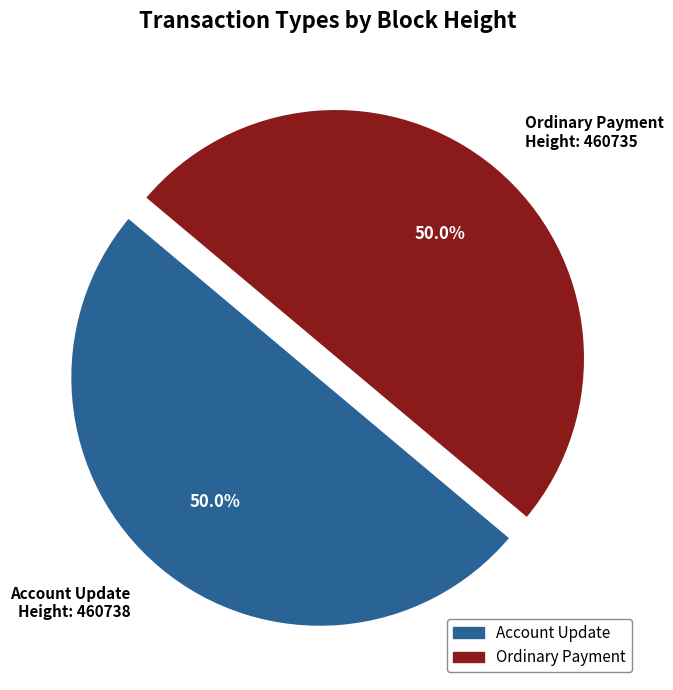

What is the ratio of the value at Ordinary Payment Height: 460735 to the value at Account Update Height: 460738?

1.0